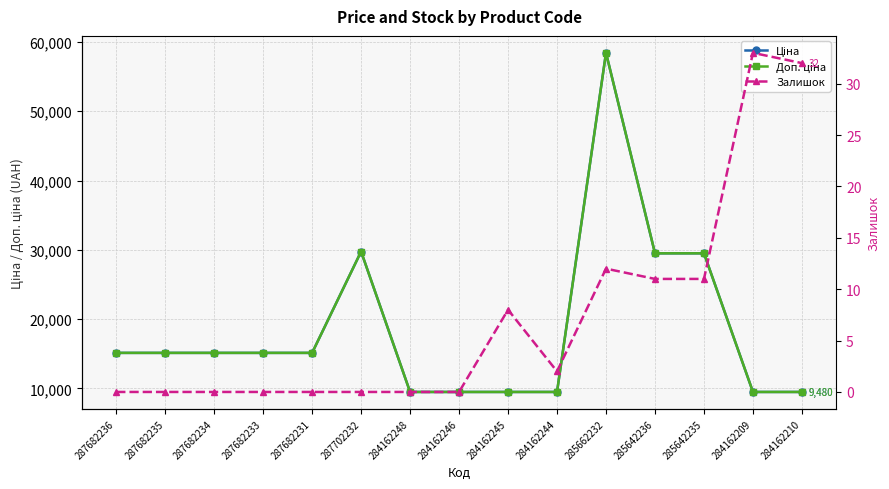

What is the difference between the Ціна values at 284162245 and 287682234?

5639.9